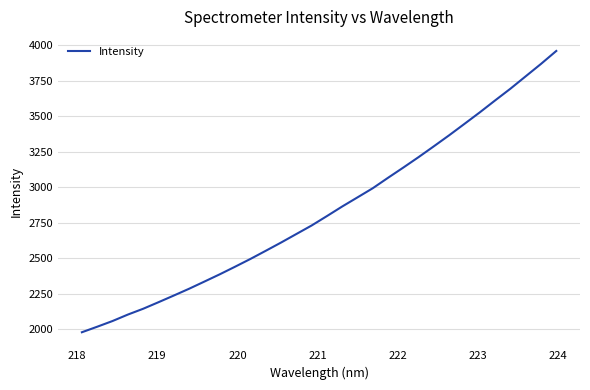

What is the difference between the maximum and minimum values?

1979.7